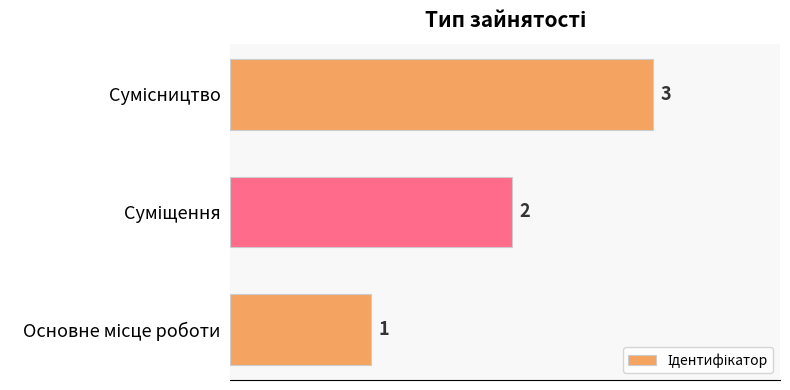

Does the chart contain any negative values?

No